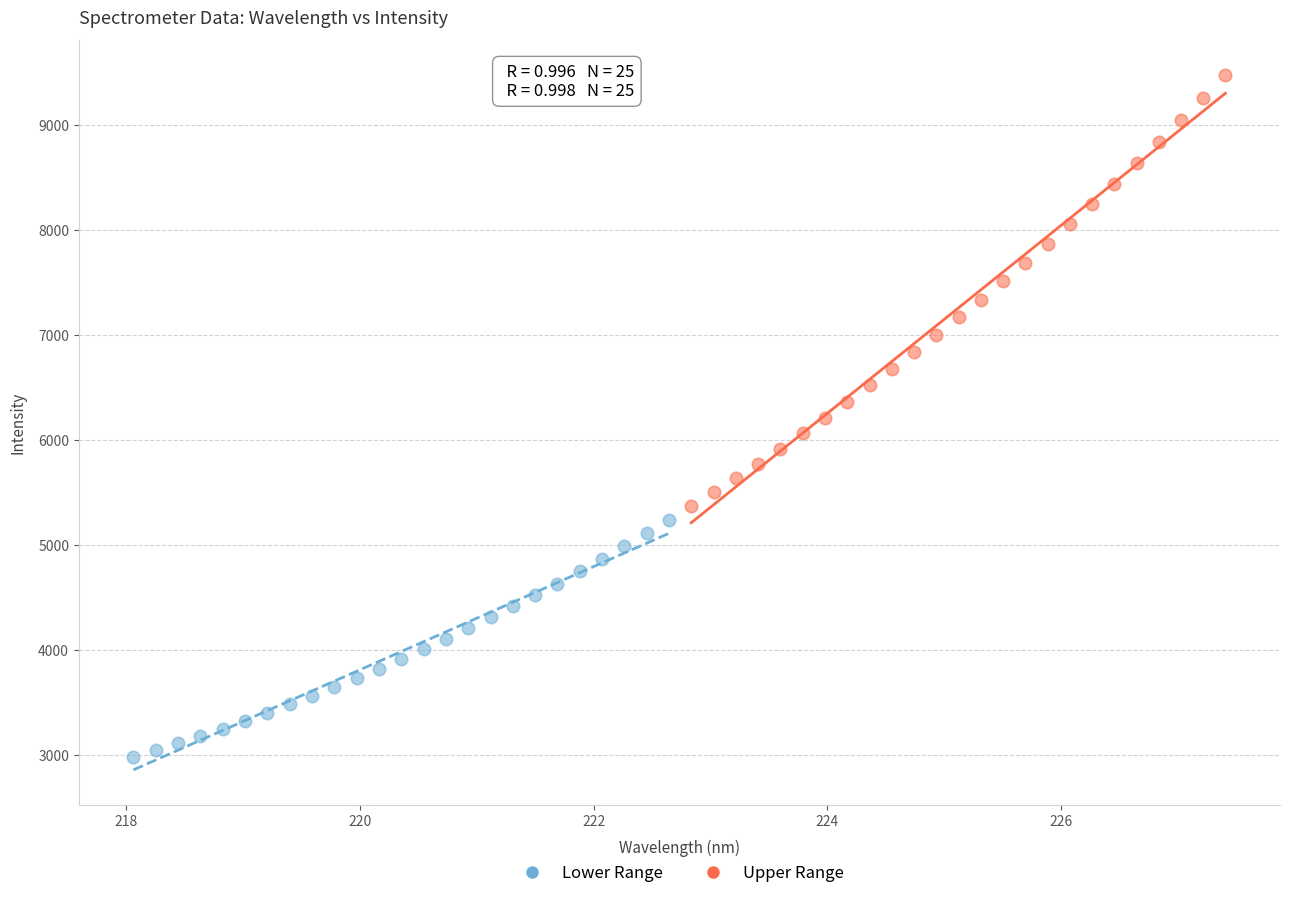

What are all the series names shown in the legend?

Lower Range, Upper Range